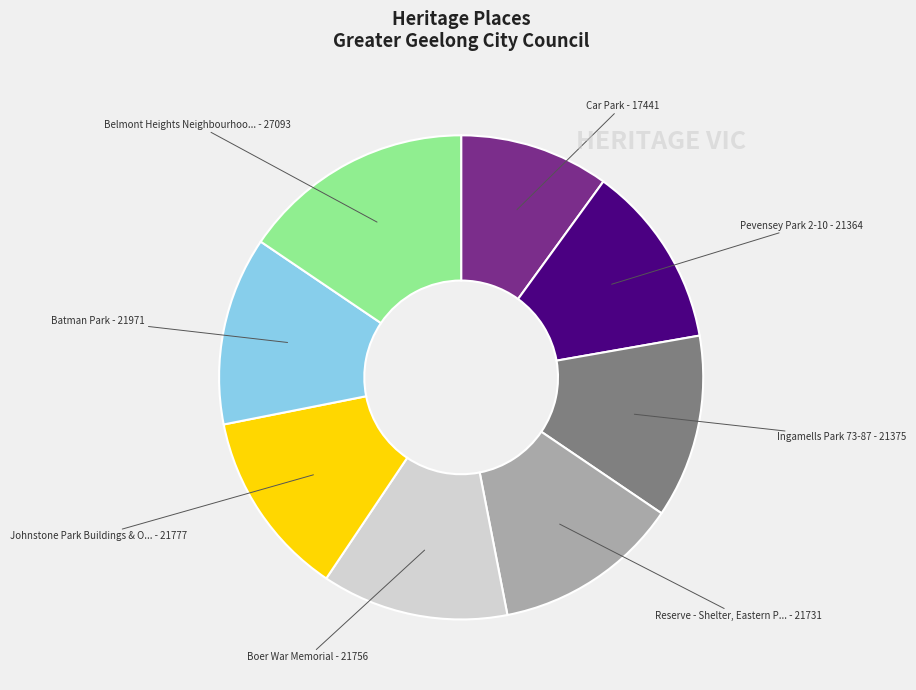

Is there a majority slice in this chart?

No